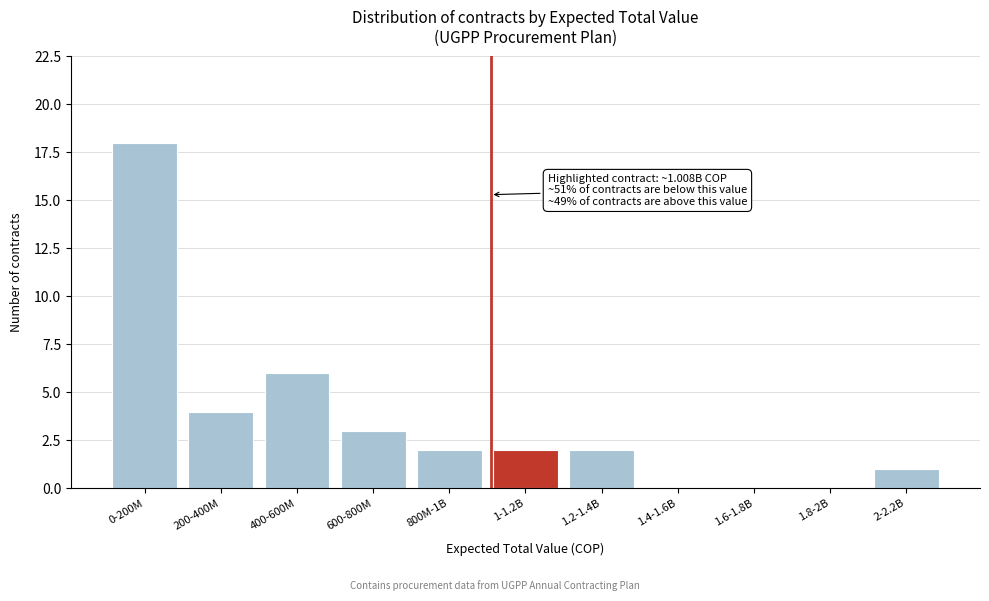

True or false: the data shows 6 at 400-600M.

True